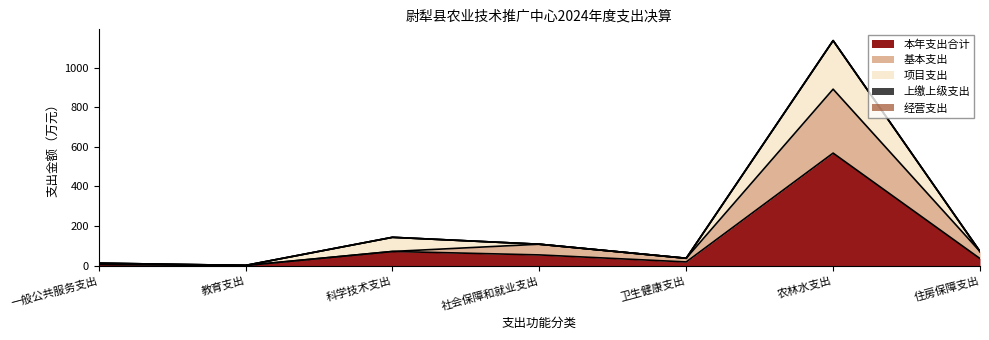

How many data points does each series have?

7